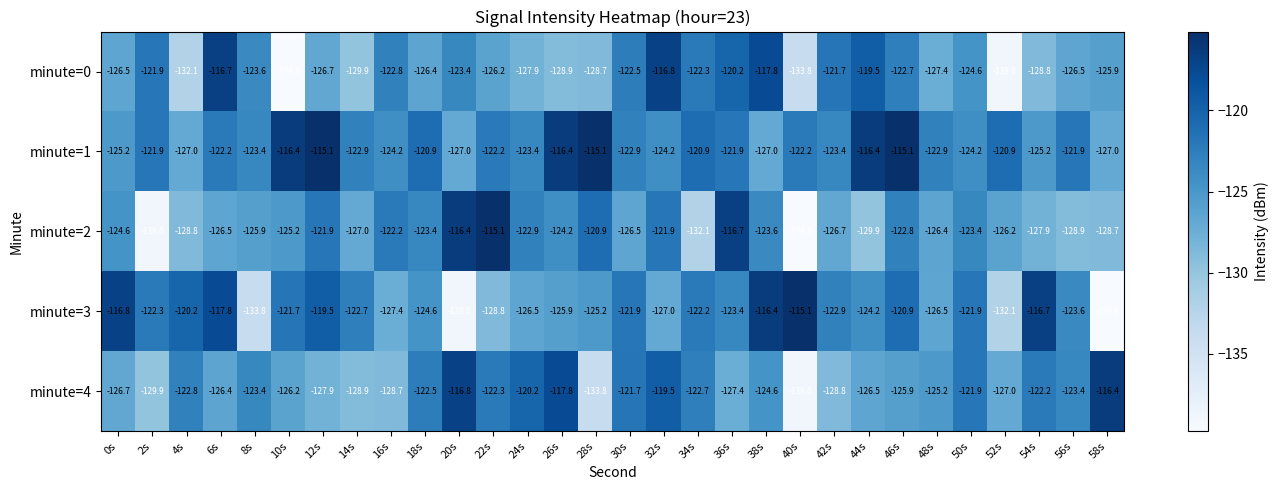

How many data points does each series have?

30